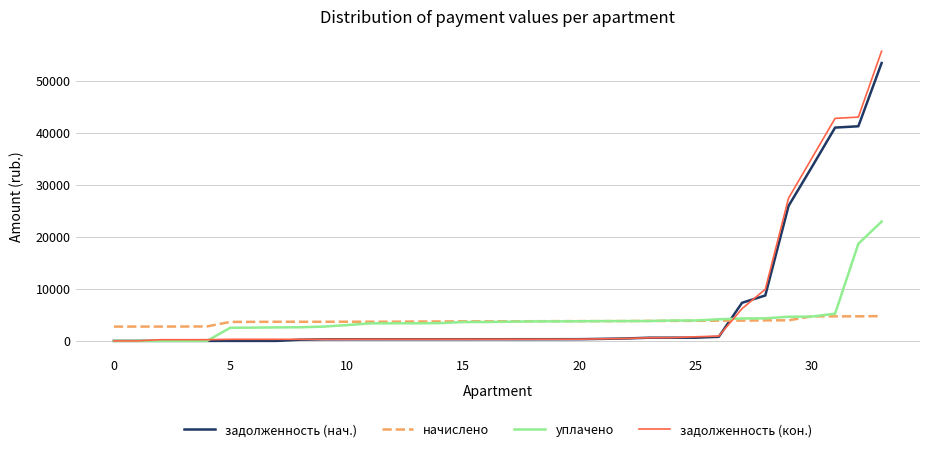

True or false: задолженность (кон.) and начислено cross at least once.

True